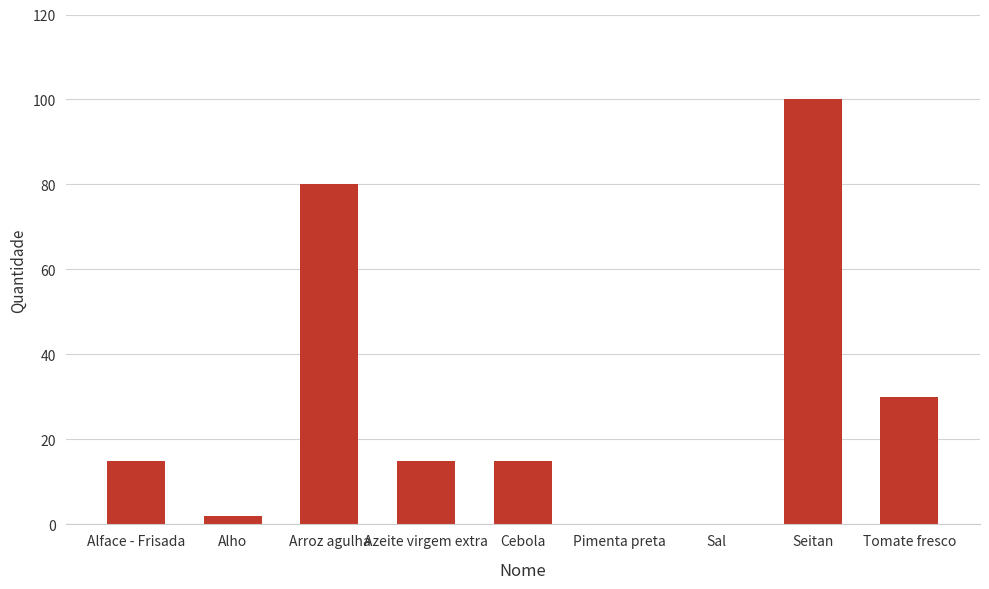

At which label is the value closest to 50?

Tomate fresco